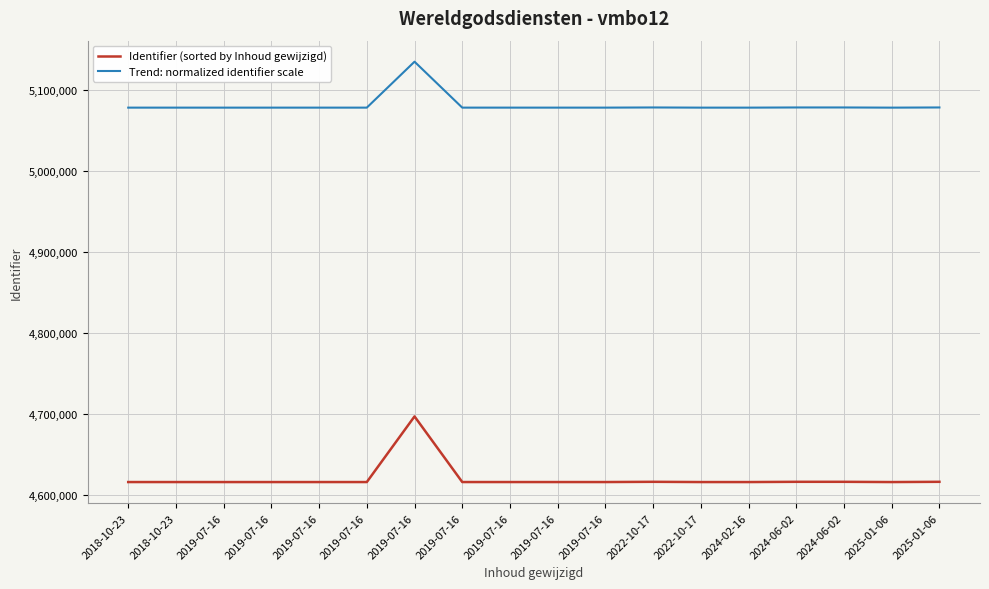

Reading left to right, transcribe all the data shown in this chart.

Identifier (sorted by Inhoud gewijzigd): 2018-10-23=4616173.0	2018-10-23=4616181.0	2019-07-16=4616169.0	2019-07-16=4616171.0	2019-07-16=4616177.0	2019-07-16=4616179.0	2019-07-16=4697100.0	2019-07-16=4616189.0	2019-07-16=4616184.0	2019-07-16=4616186.0	2019-07-16=4616187.0	2022-10-17=4616474.0	2022-10-17=4616174.0	2024-02-16=4616167.0	2024-06-02=4616472.0	2024-06-02=4616469.0	2025-01-06=4616166.0	2025-01-06=4616475.0
Trend: normalized identifier scale: 2018-10-23=5077787.5	2018-10-23=5077793.1	2019-07-16=5077784.7	2019-07-16=5077786.1	2019-07-16=5077790.3	2019-07-16=5077791.7	2019-07-16=5134436.4	2019-07-16=5077798.7	2019-07-16=5077795.2	2019-07-16=5077796.6	2019-07-16=5077797.3	2022-10-17=5077998.2	2022-10-17=5077788.2	2024-02-16=5077783.3	2024-06-02=5077996.8	2024-06-02=5077994.7	2025-01-06=5077782.6	2025-01-06=5077998.9